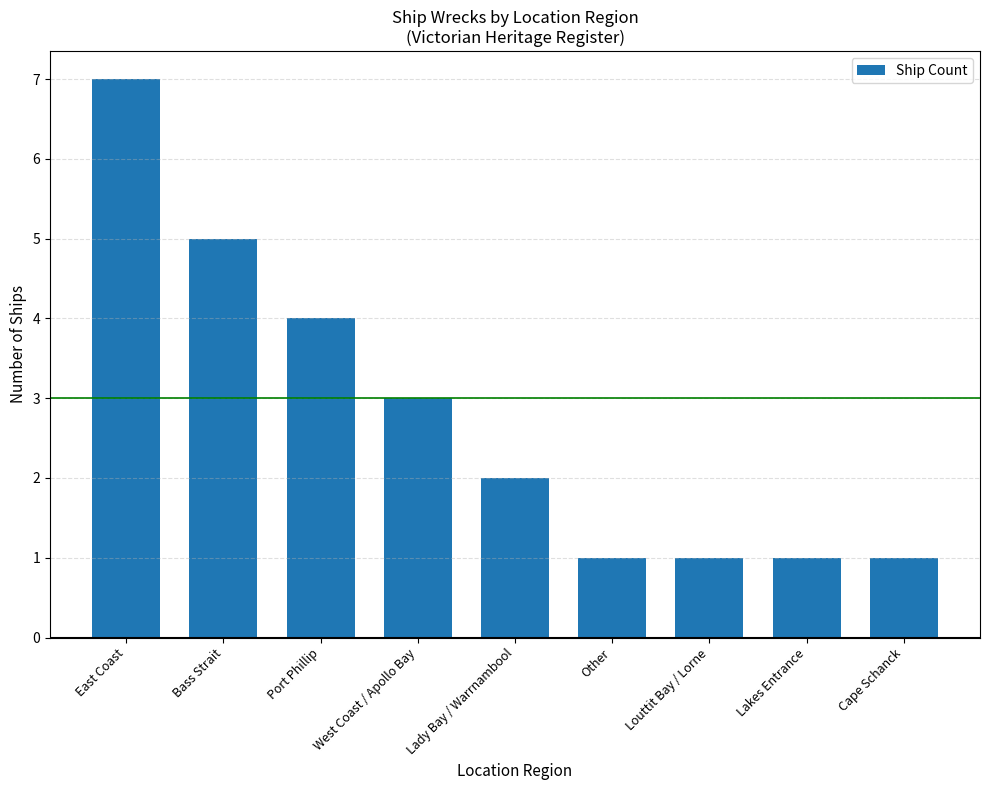

What is the sum of all values?

25